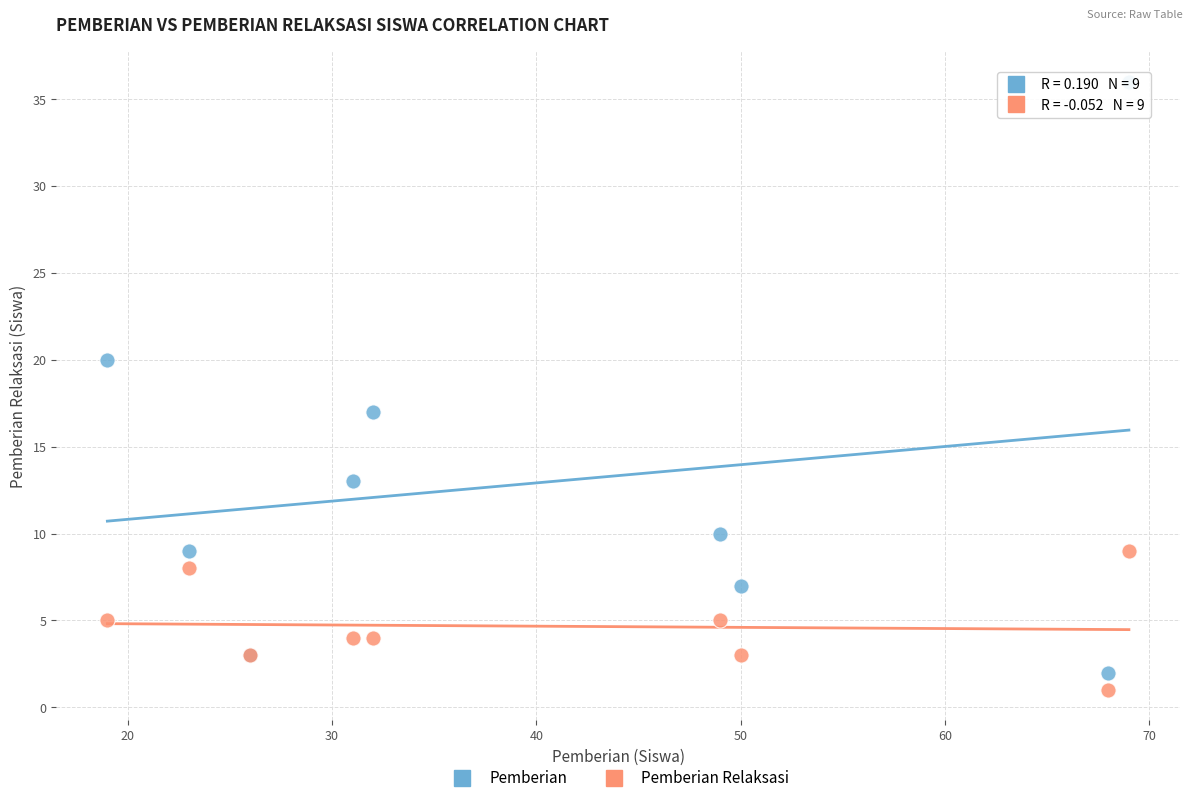

Across all series, what Y value is closest to 18?

17